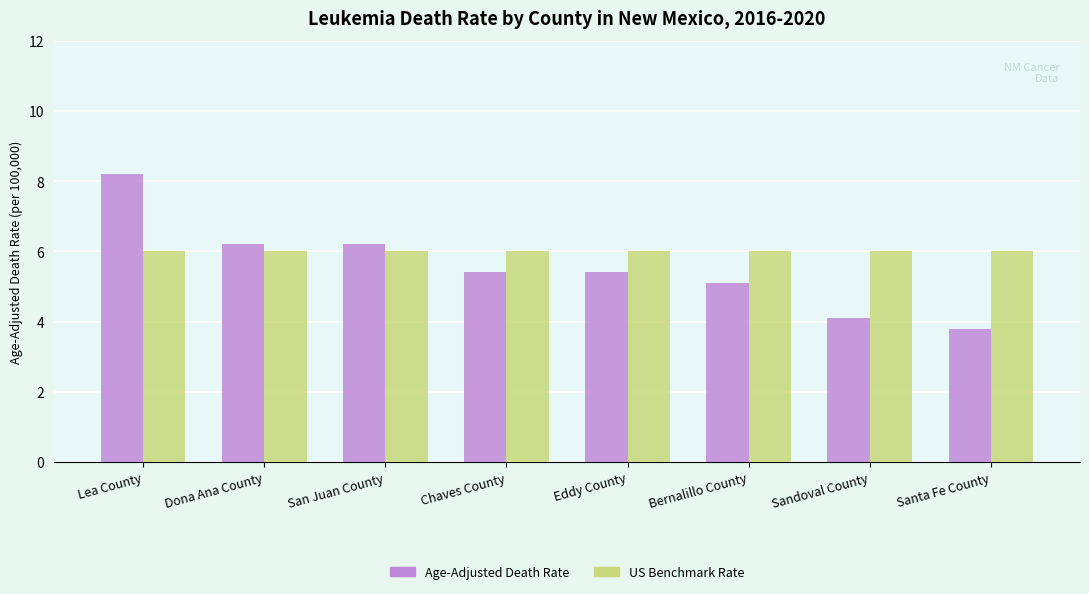

At which category is the sum across all series the highest?

Lea County